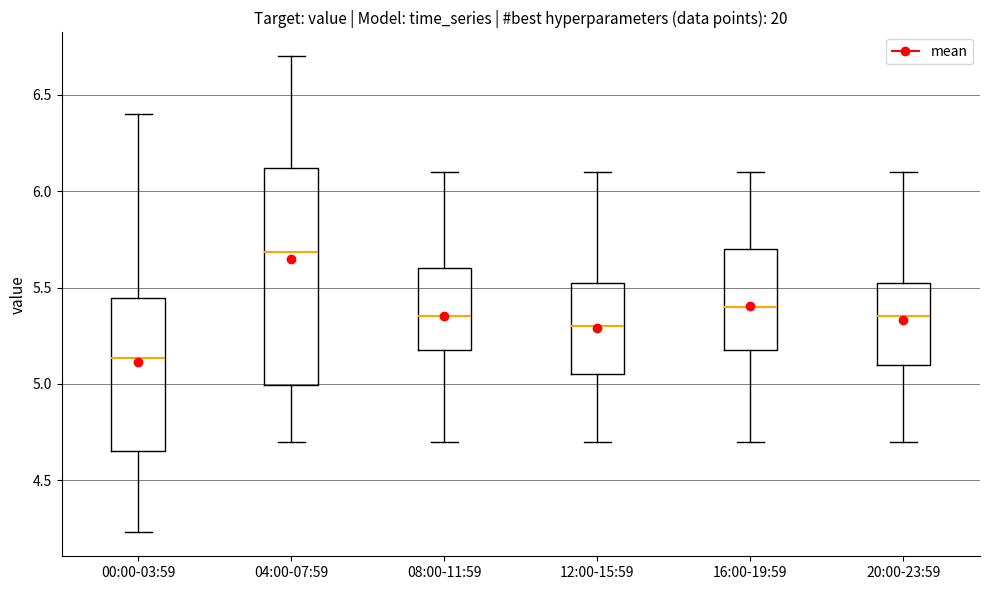

Comparing the boxes themselves (not the whiskers), which one is the tallest?

04:00-07:59